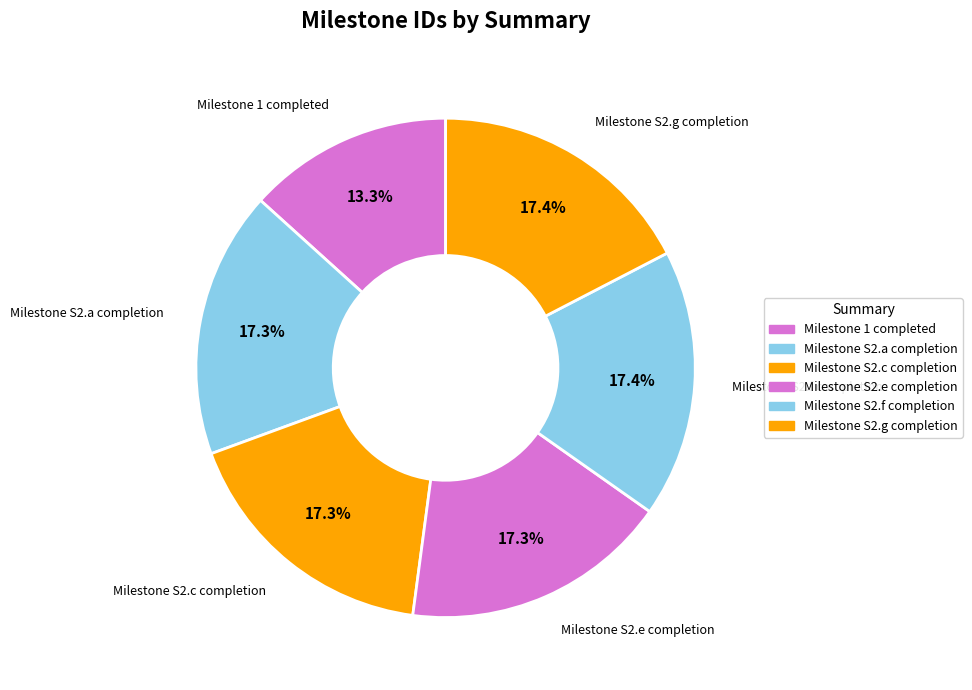

What is the change in value from Milestone S2.c completion to Milestone S2.e completion?

+1